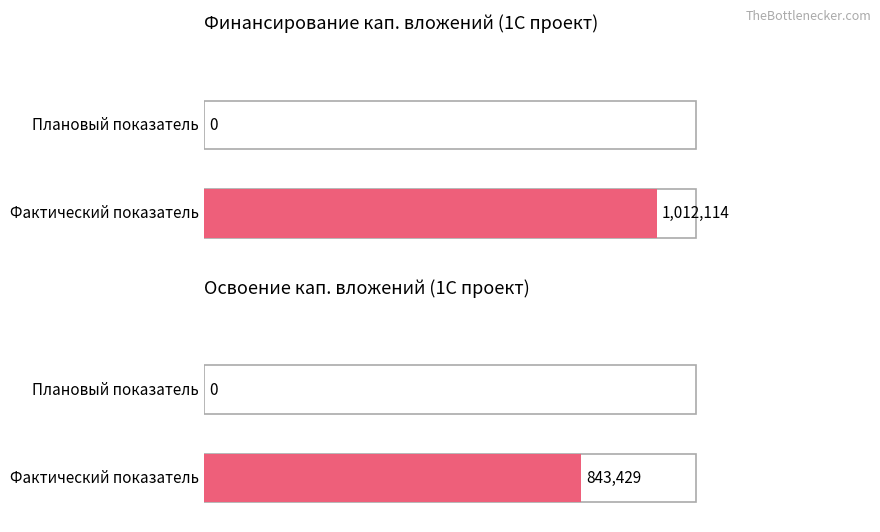

Is it true that Освоение (План) equals 0.0 at 2025 План?

True